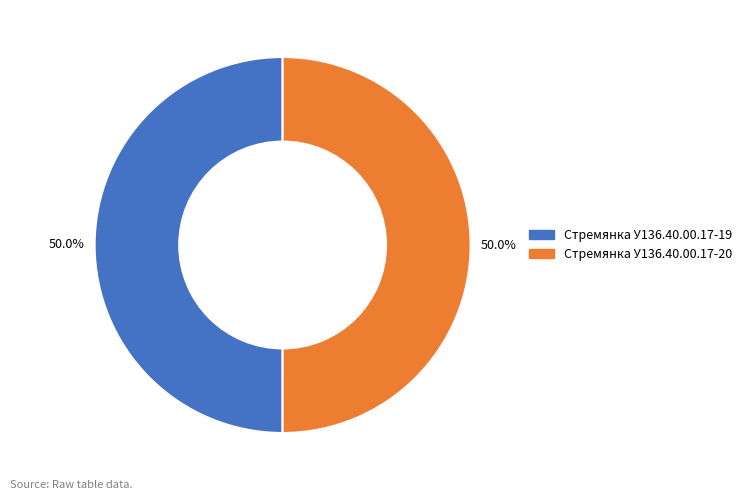

What is the ratio of the value at Стремянка У136.40.00.17-20 to the value at Стремянка У136.40.00.17-19?

1.0